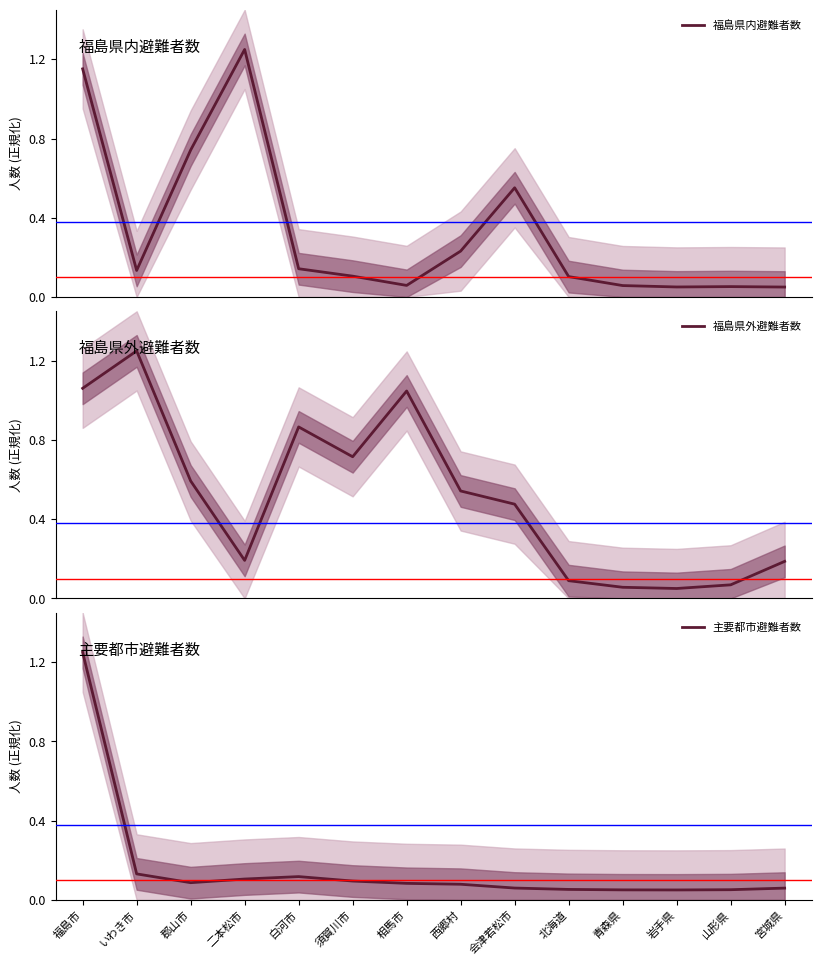

What is the maximum value shown in the chart?

1.2